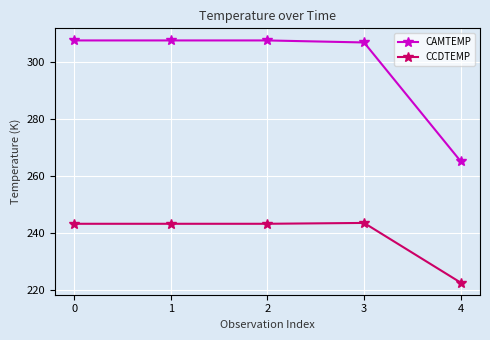

Which series changed the most between 1 and 4?

CAMTEMP